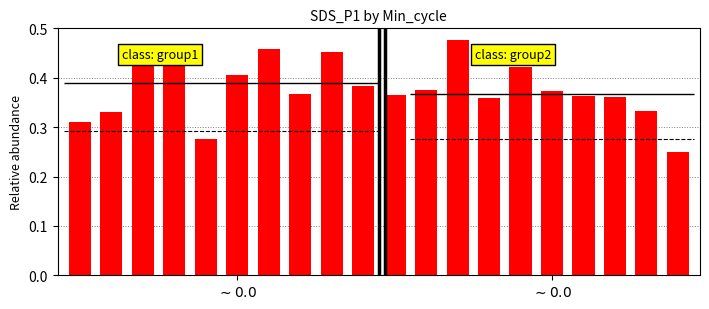

Rank the categories by value from lowest to highest.

19, 4, $\sim 0.0$, $\sim 0.0$, 18, 13, 17, 16, 10, 7, 15, 11, 9, 5, 14, 3, 8, 6, 2, 12